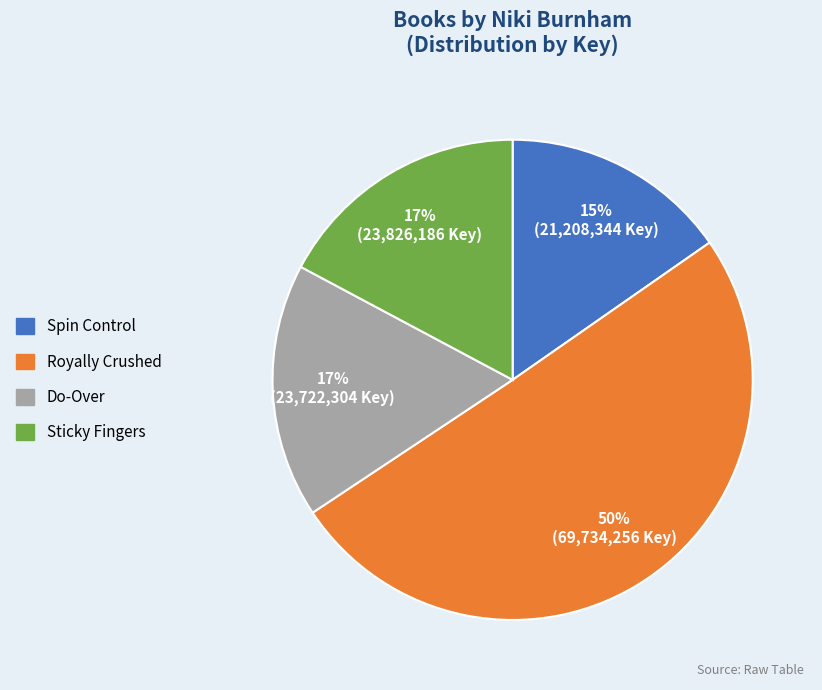

Which category has the biggest portion of the pie?

Royally Crushed